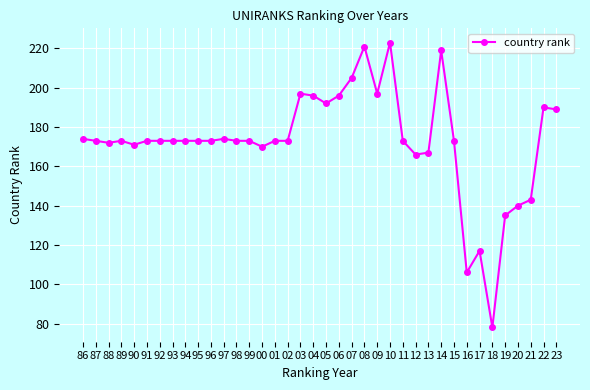

What is the label of the 23rd point from the right?

01